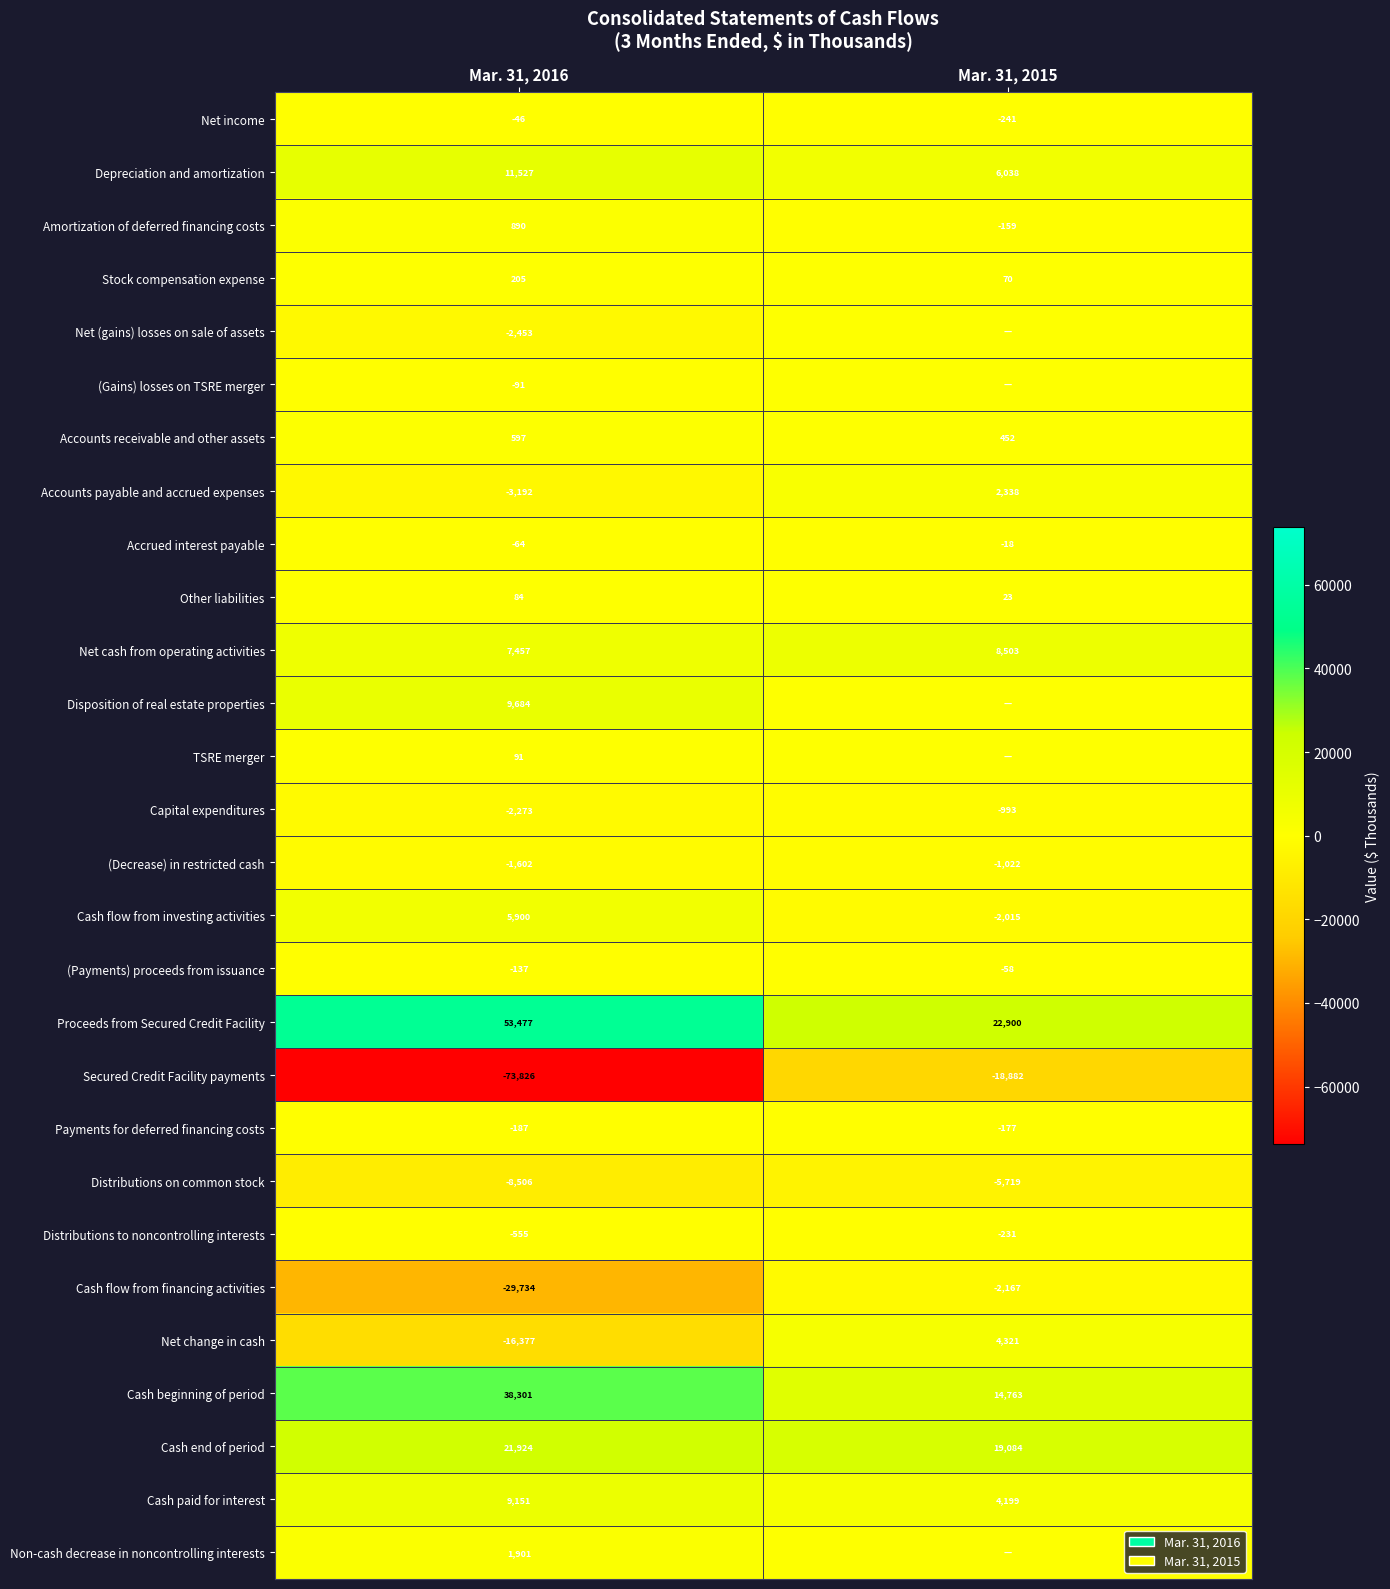

Is the value of Capital expenditures at Mar. 31, 2015 greater than the value of Depreciation and amortization at Mar. 31, 2015?

No